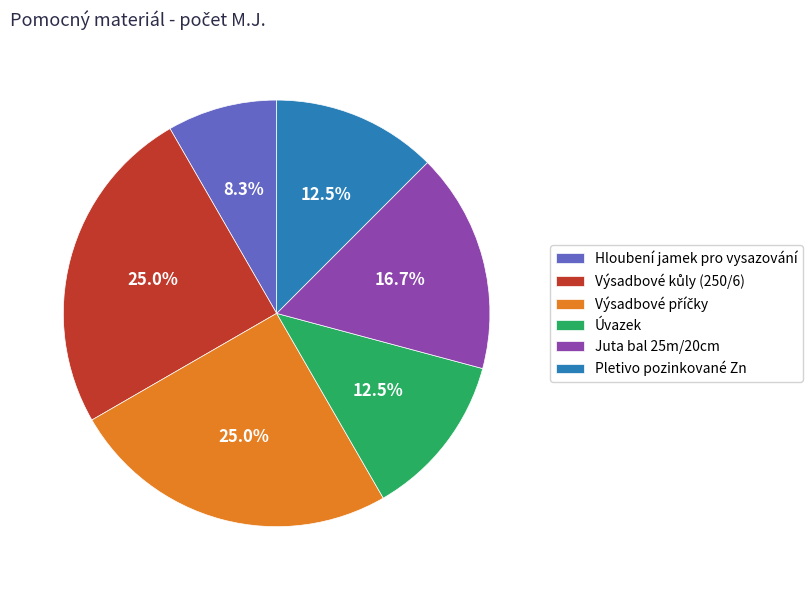

How much of the chart is everything except Hloubení jamek pro vysazování?

91.7%